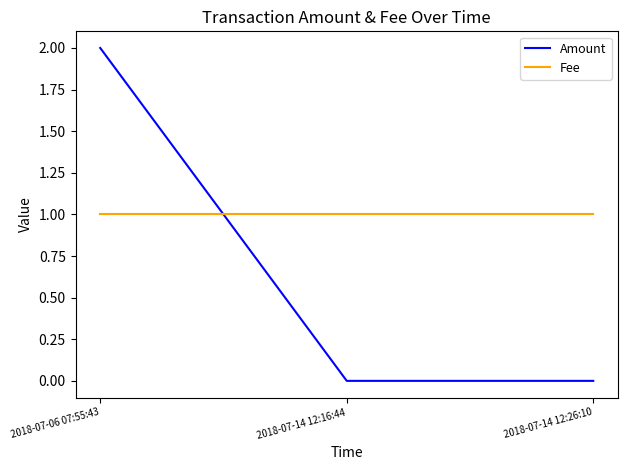

True or false: Amount has a value of 1 at 2018-07-14 12:16:44.

False